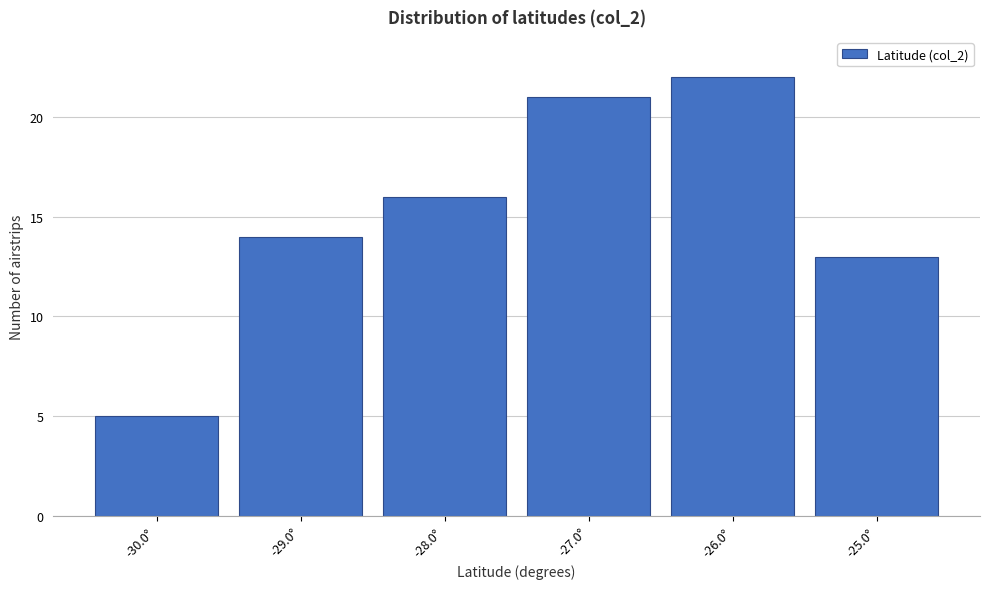

Over which range of the x-axis is the bar tallest?

-26.5 to -25.5